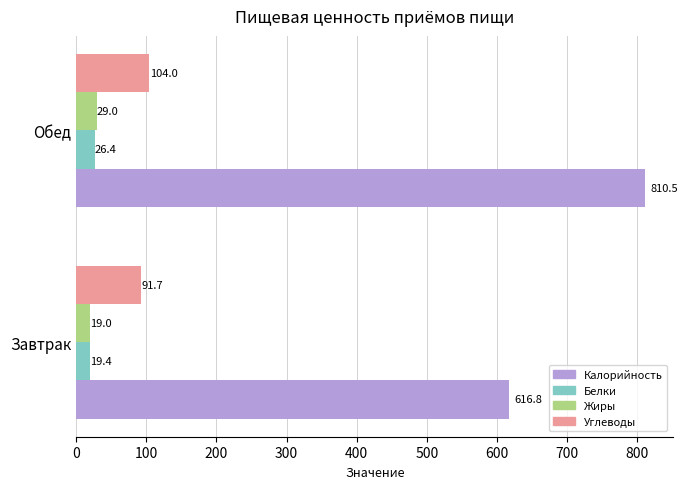

At how many categories does at least one series exceed 312?

2